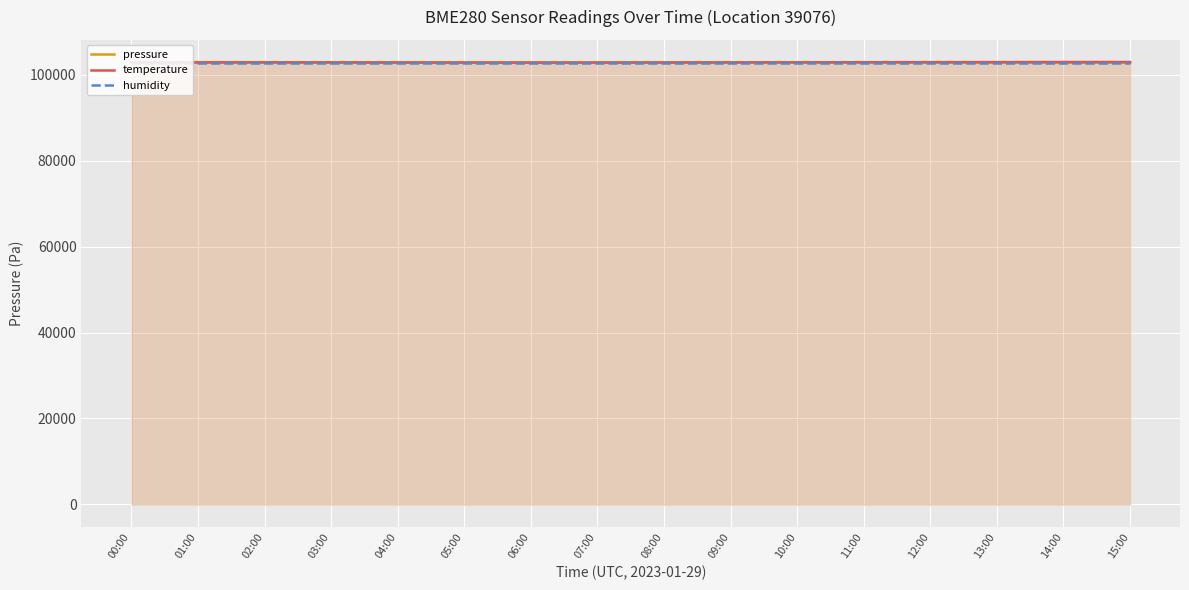

What is the label of the 14th point from the right?

02:00